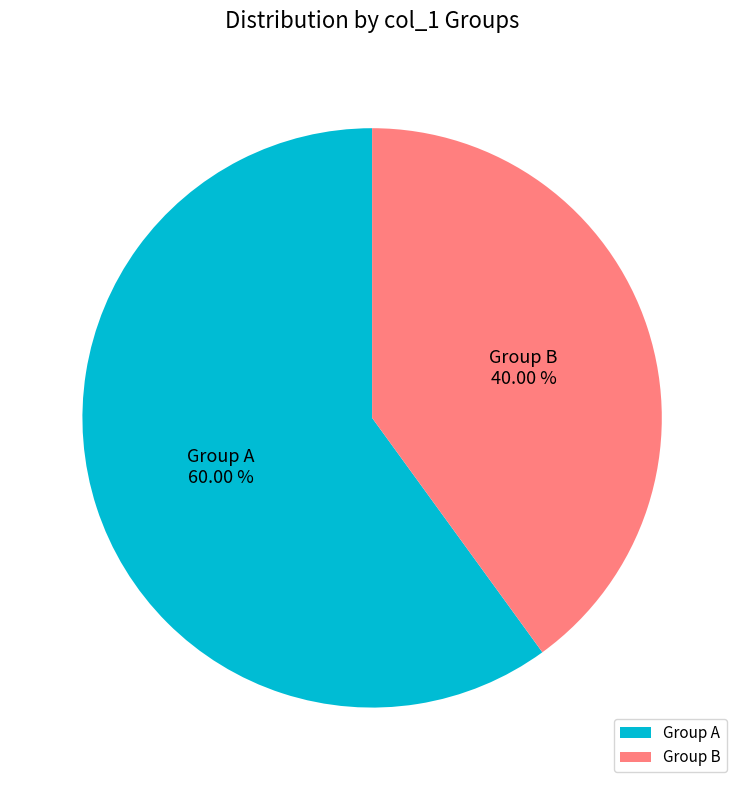

Rank the categories by value from lowest to highest.

Group B, Group A